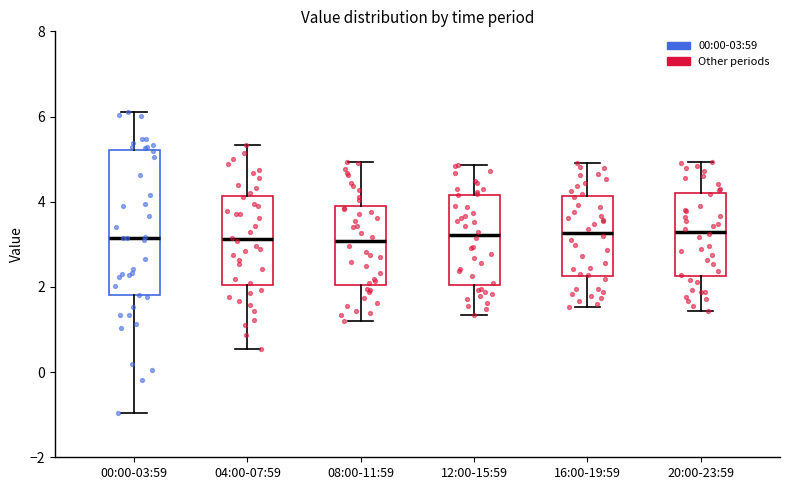

Which box is the tallest, from its lower edge to its upper edge?

00:00-03:59